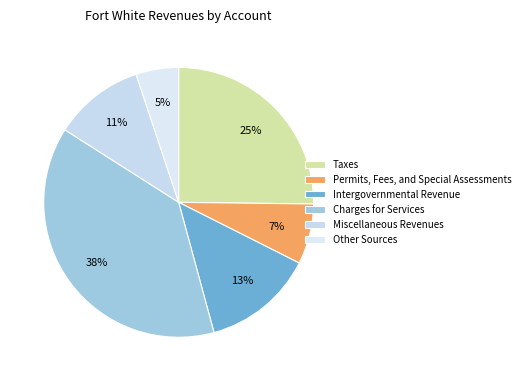

True or false: Permits, Fees, and Special Assessments accounts for 7% of the total.

True